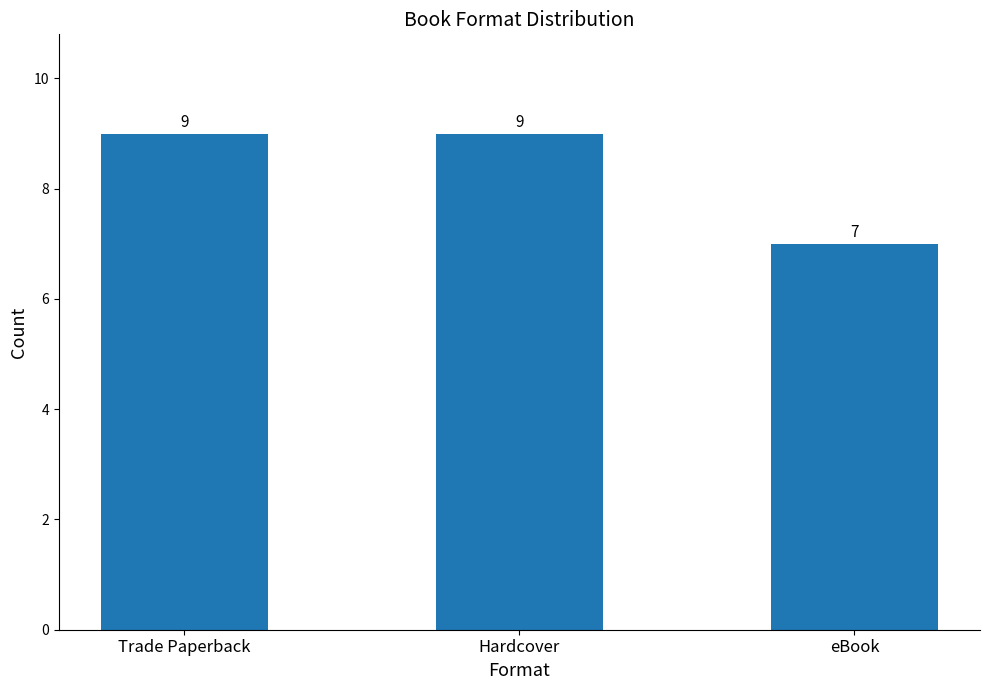

Reading right to left, list all the values displayed in this chart.

7	9	9